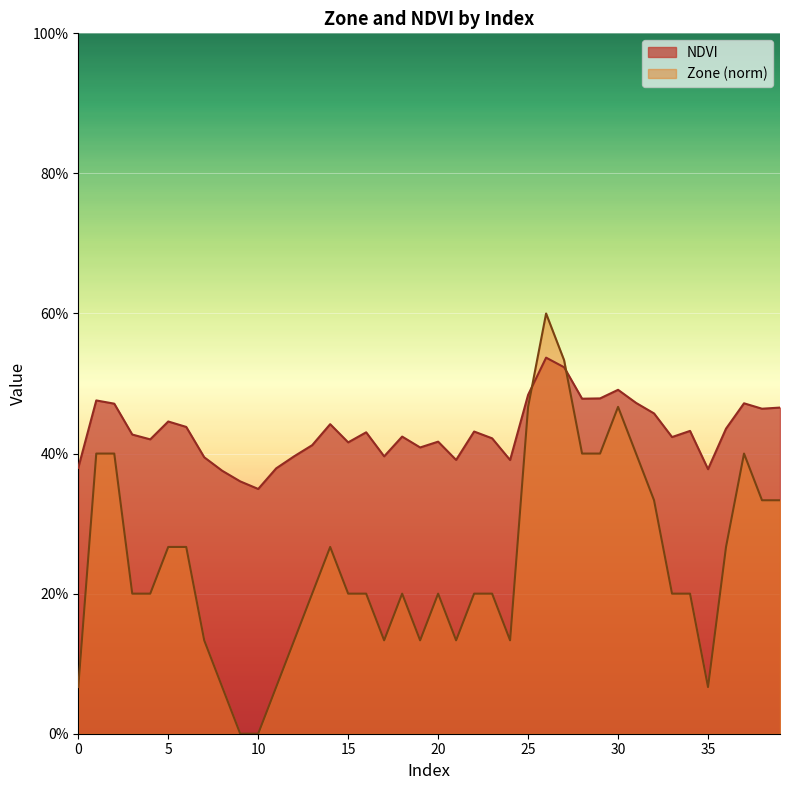

How many interior local peaks does the NDVI series have?

11